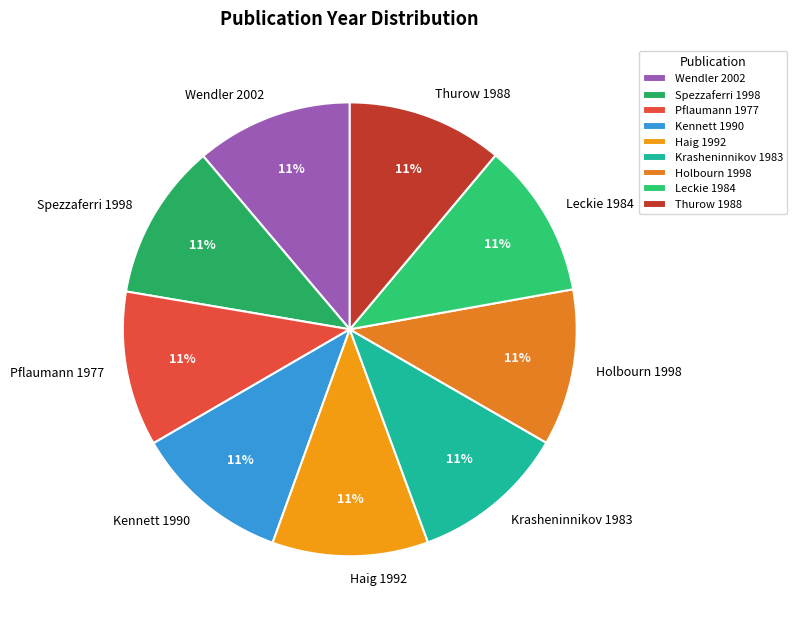

What is the ratio of the value at Krasheninnikov 1983 to the value at Spezzaferri 1998?

1.0